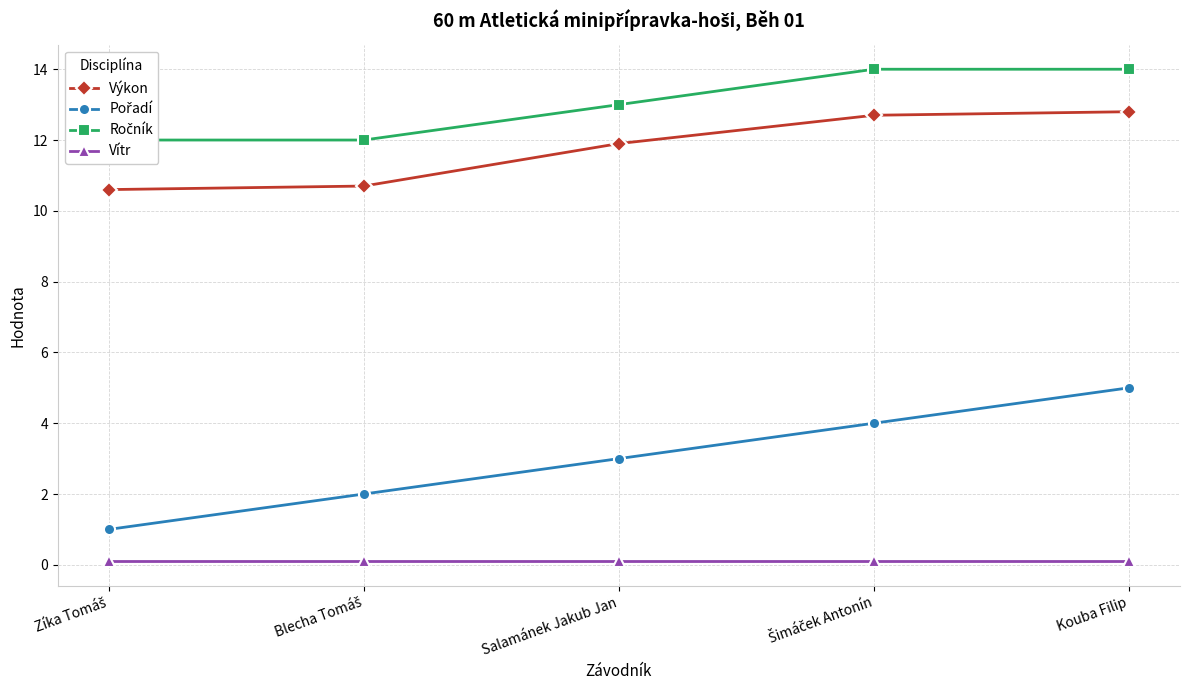

What are all the series names shown in the legend?

Výkon, Pořadí, Ročník, Vítr